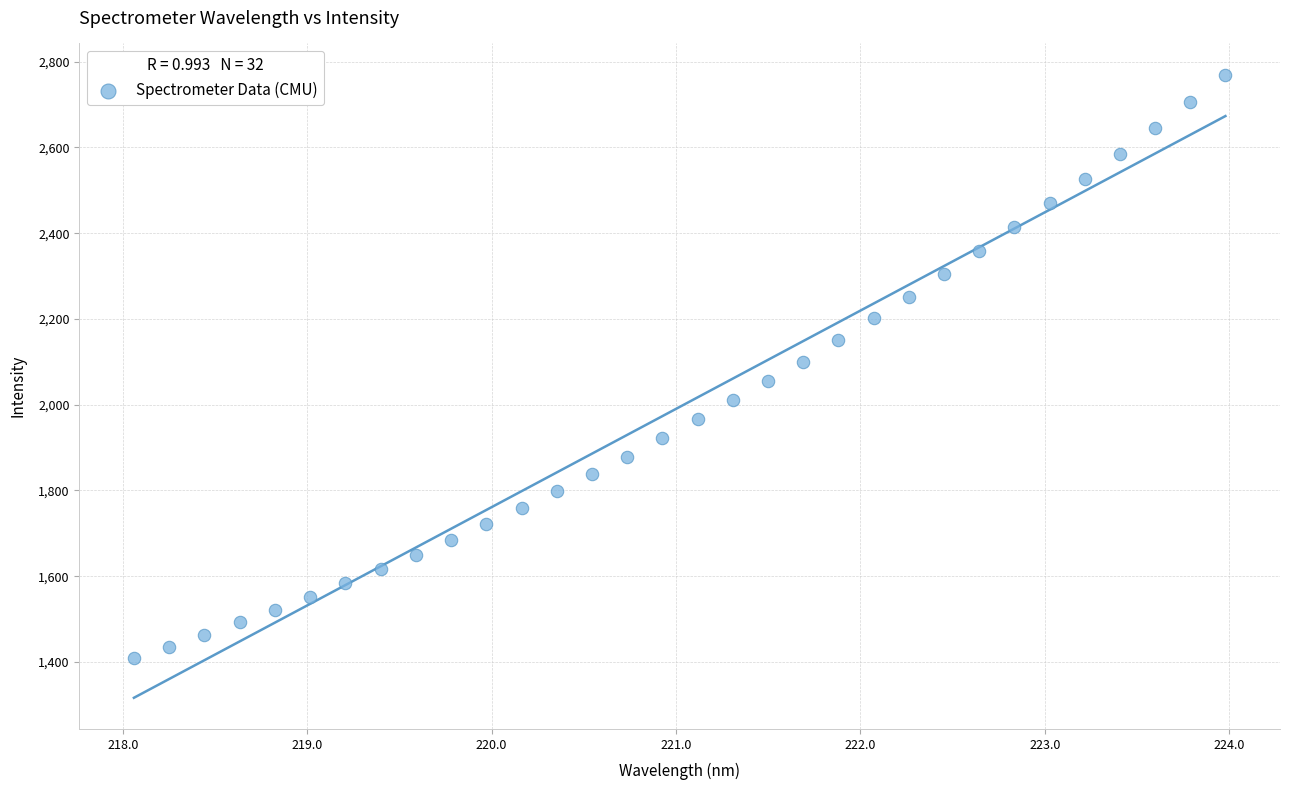

What is the range of Y values (max minus min)?

1360.7